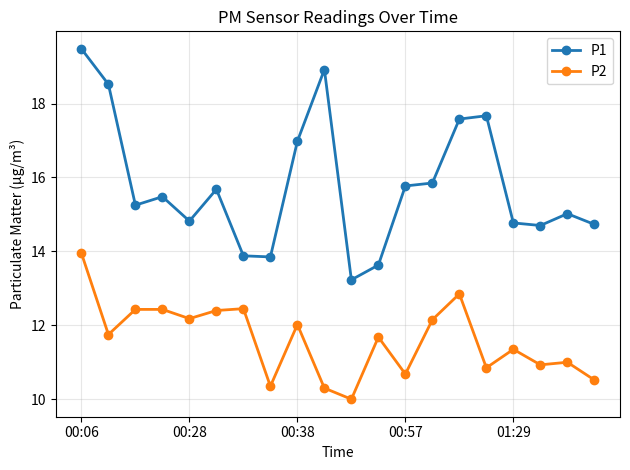

Which series has the largest total across all categories?

P1